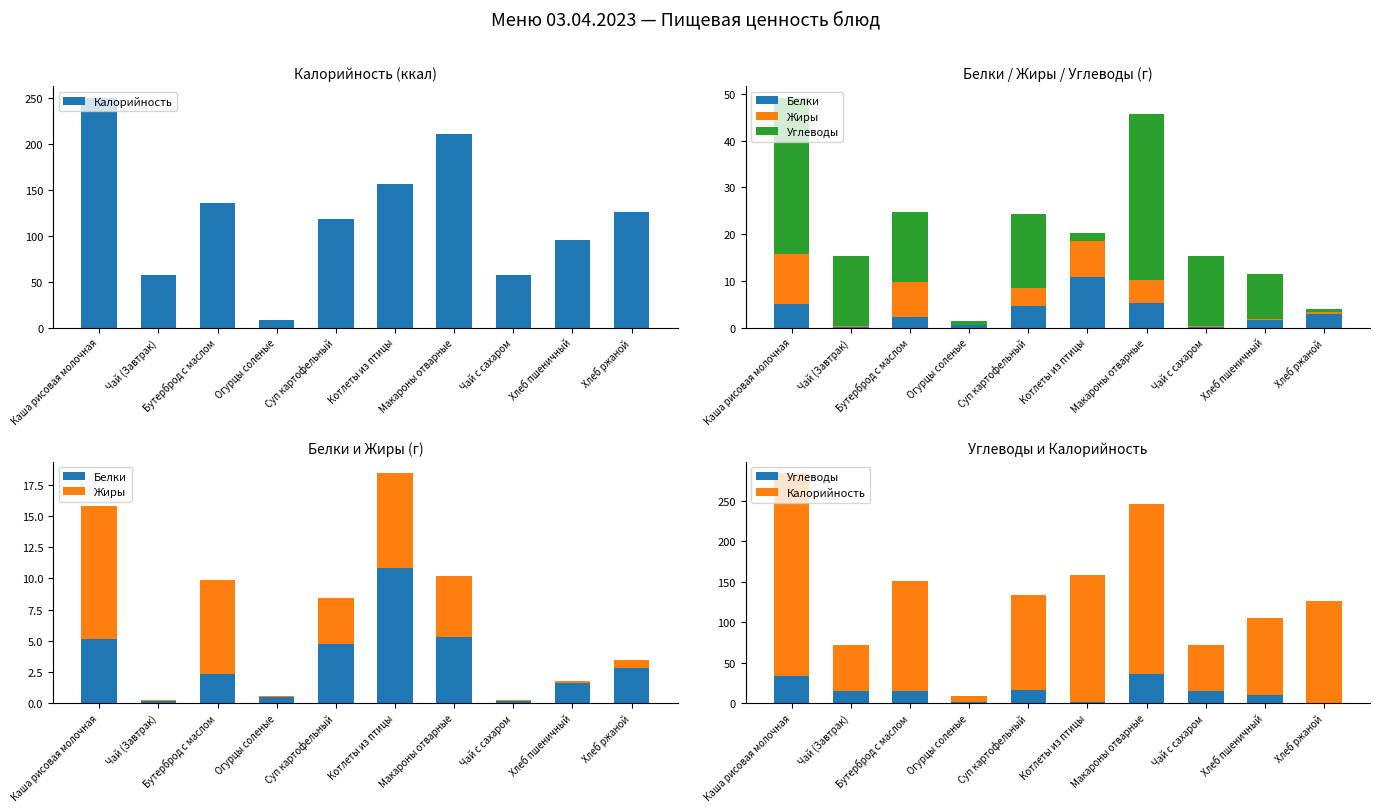

List the series in order of their peak value, lowest first.

Жиры, Белки, Углеводы, Калорийность